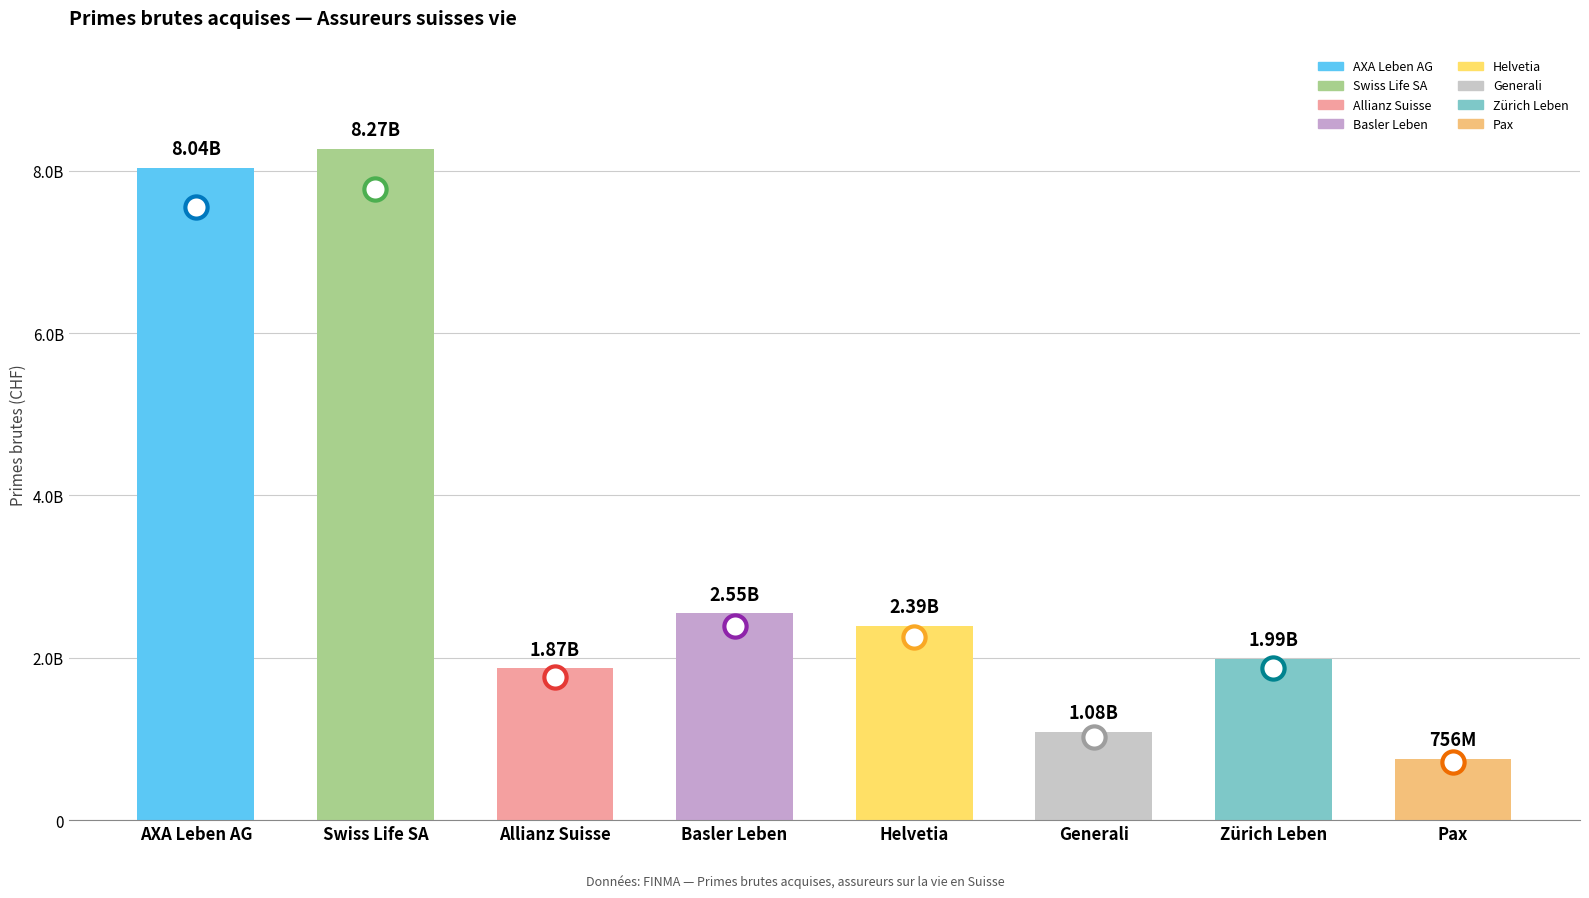

Reading right to left, what are all the values shown in this chart?

Pax=756181076	Zürich Leben=1989220357	Generali=1084451930	Helvetia=2394181621	Basler Leben=2548747931	Allianz Suisse=1871213841	Swiss Life SA=8265910045	AXA Leben AG=8035469035